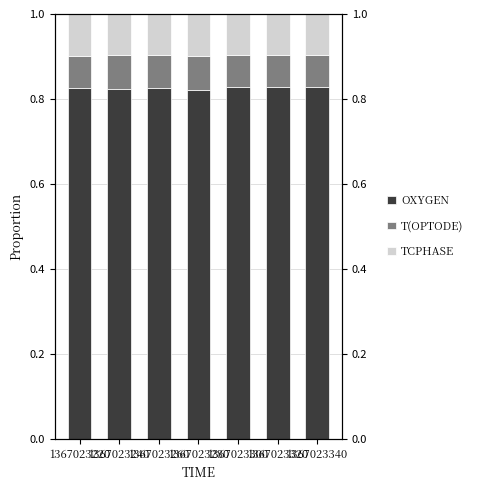

At which label does OXYGEN reach its peak?

1367023340